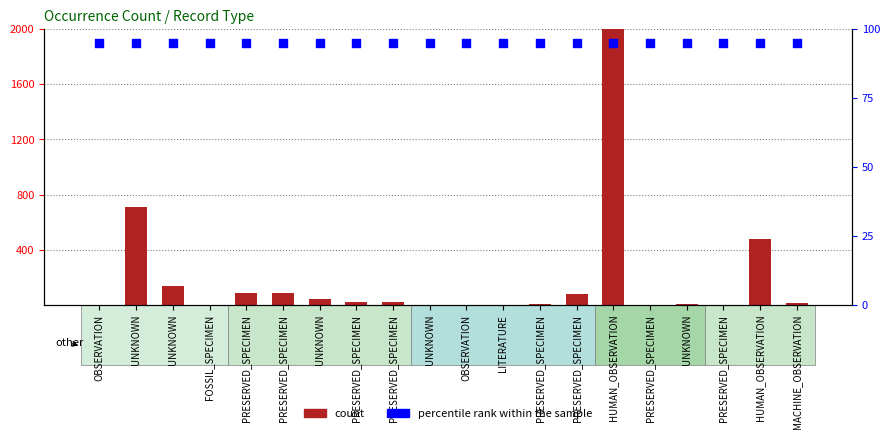

Which series has the largest Y range (max minus min)?

count